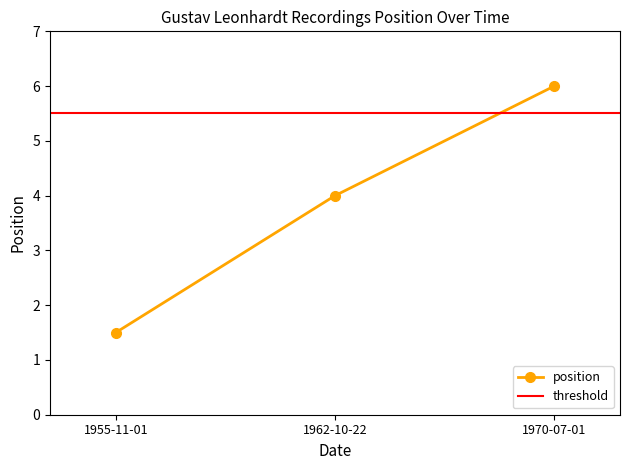

Rank the categories by position value from highest to lowest.

1970-07-01, 1962-10-22, 1955-11-01